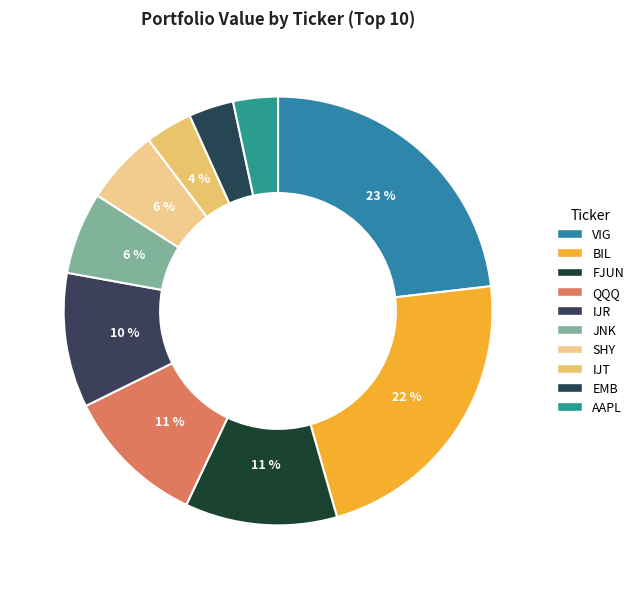

Between IJT and FJUN, which is larger?

FJUN